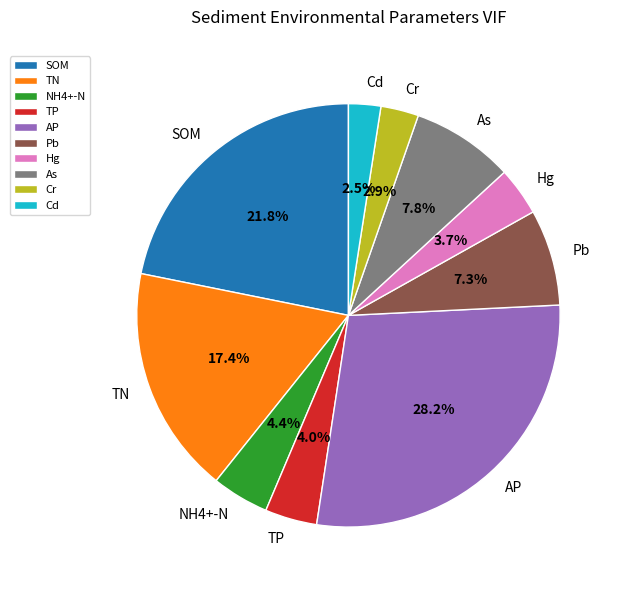

To the nearest percent, what portion does AP represent?

28%